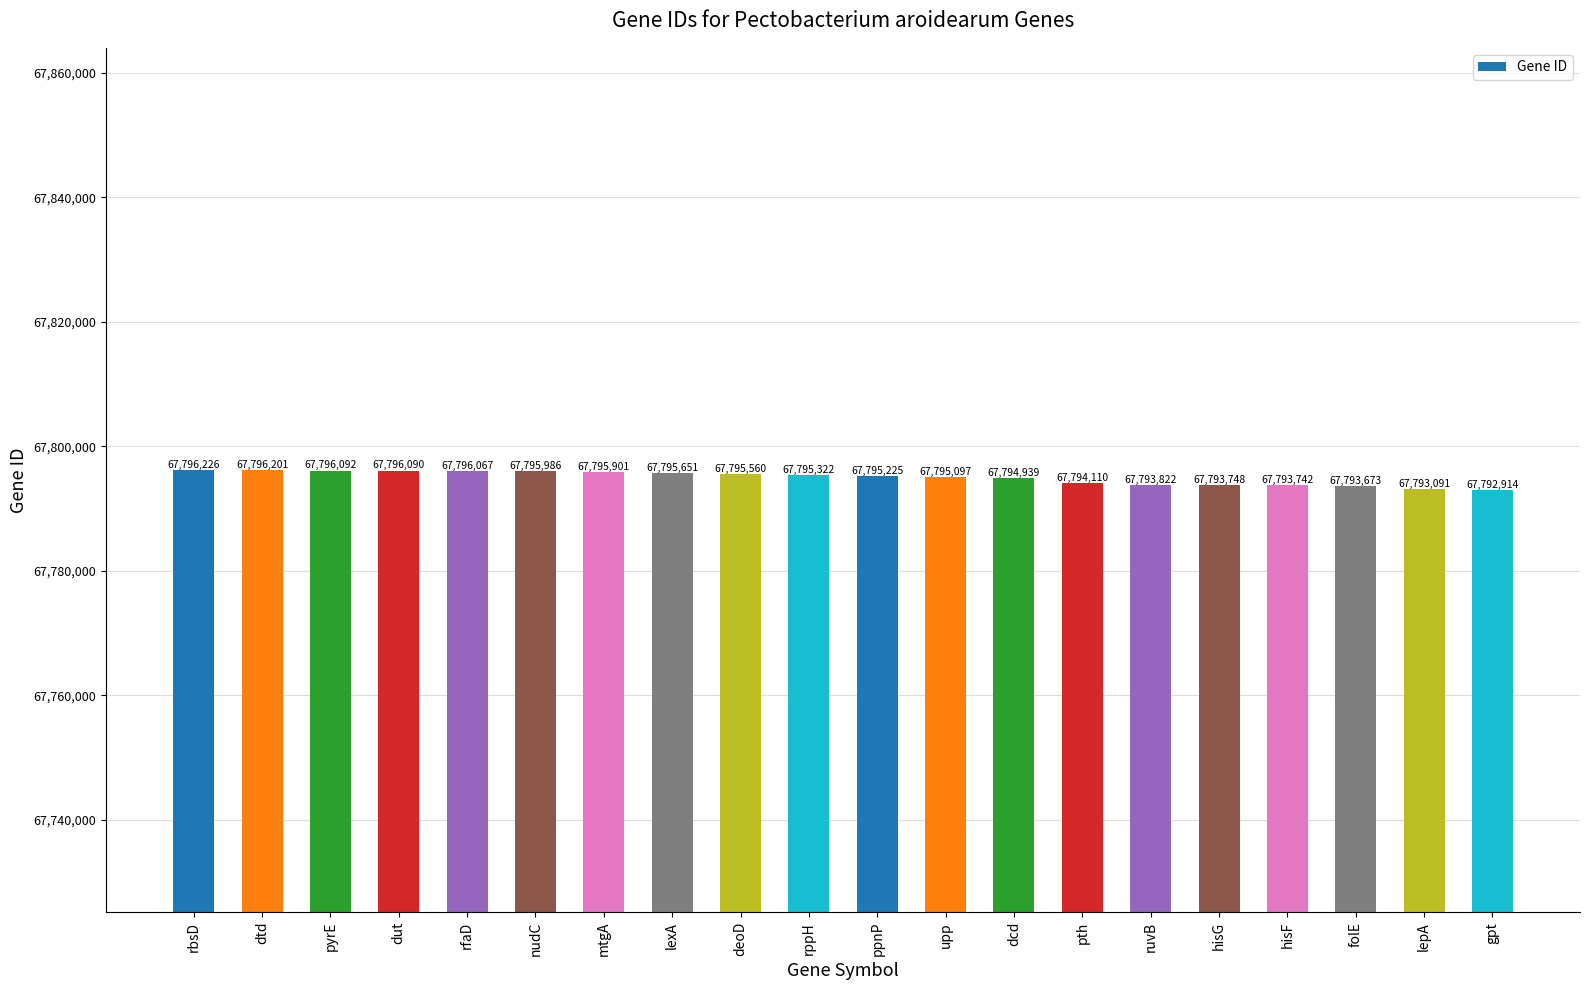

List the labels in order of value, smallest first.

gpt, lepA, folE, hisF, hisG, ruvB, pth, dcd, upp, ppnP, rppH, deoD, lexA, mtgA, nudC, rfaD, dut, pyrE, dtd, rbsD